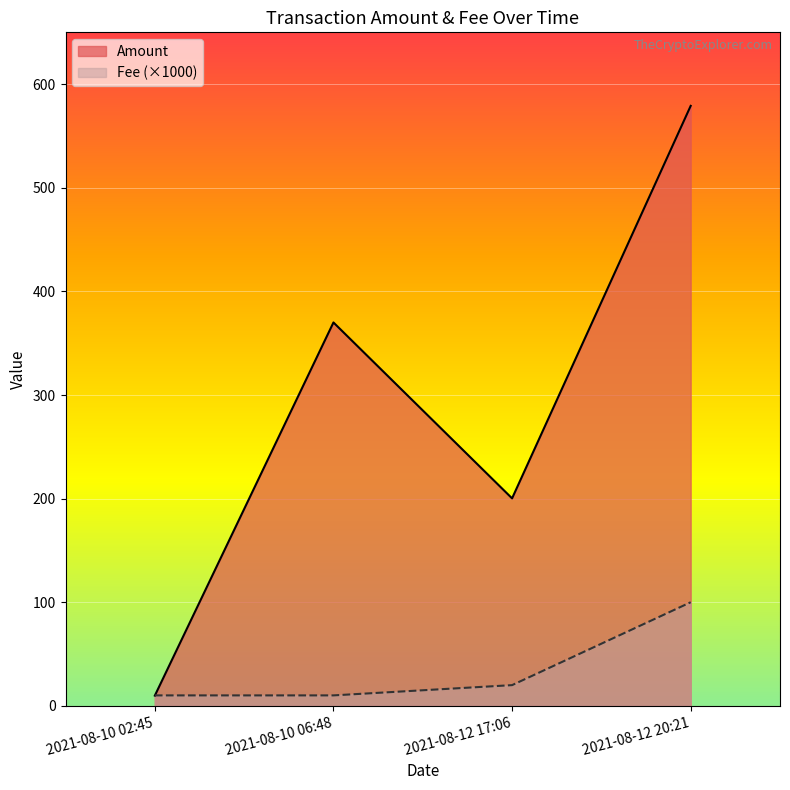

At how many categories does at least one series exceed 173?

3